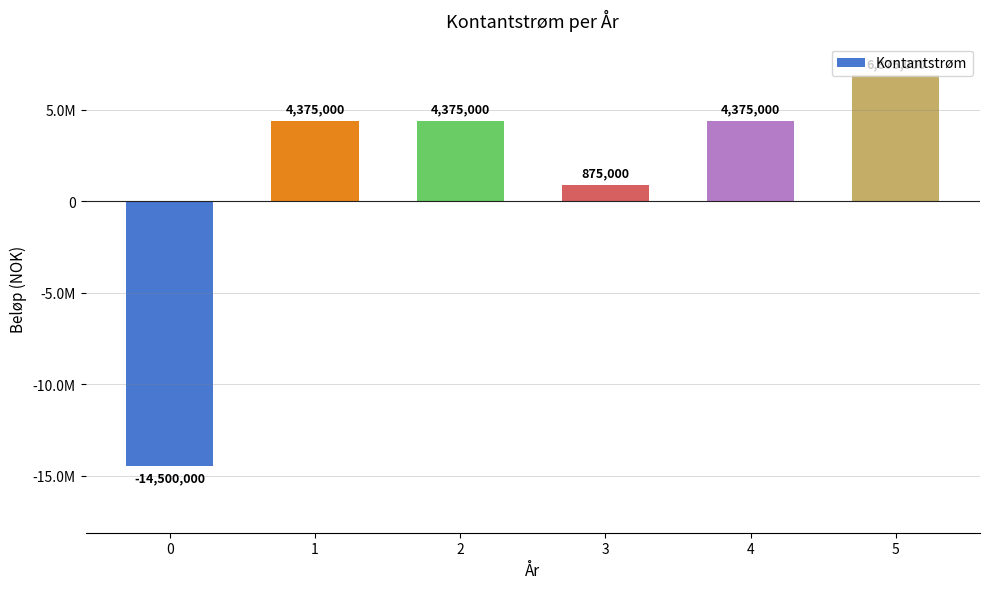

What is the difference between the maximum and minimum values?

21375000